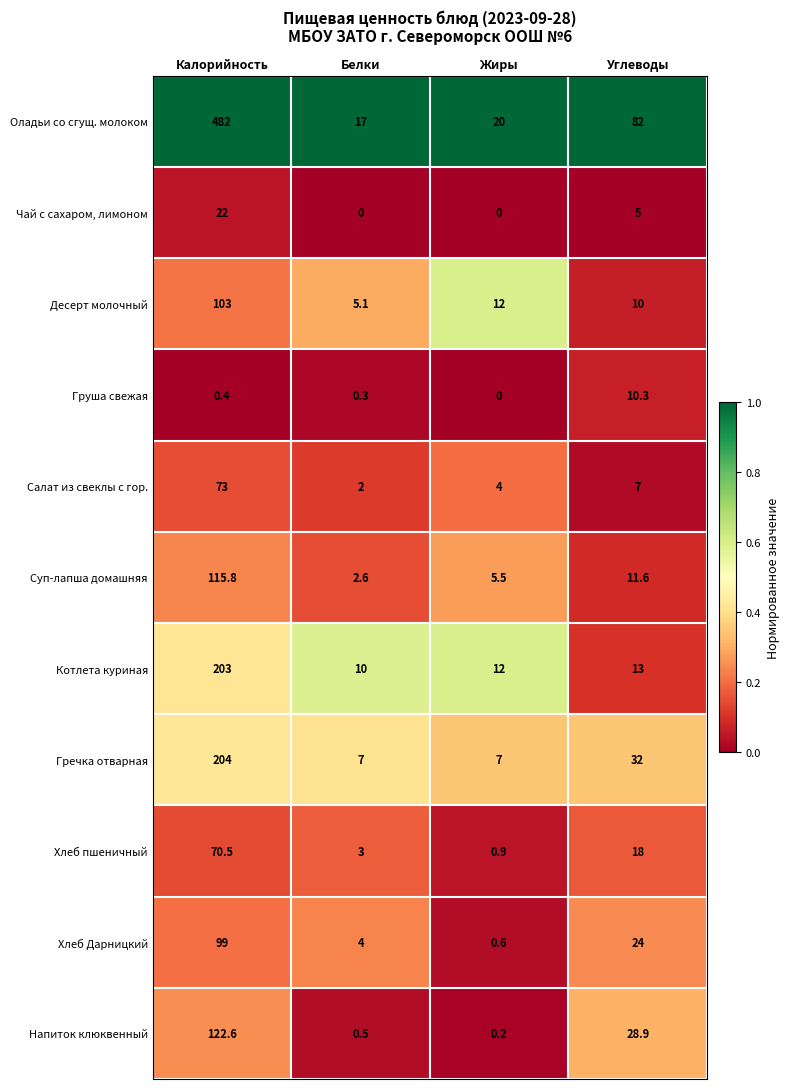

Which category has the highest value across all series?

Калорийность